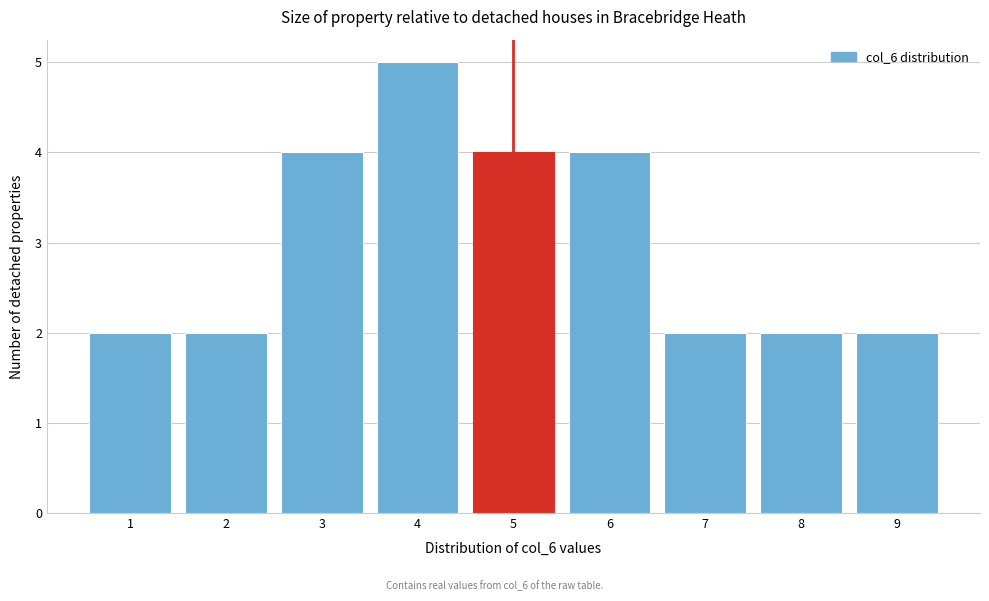

Reading left to right, transcribe all the data shown in this chart.

2	2	4	5	4	4	2	2	2